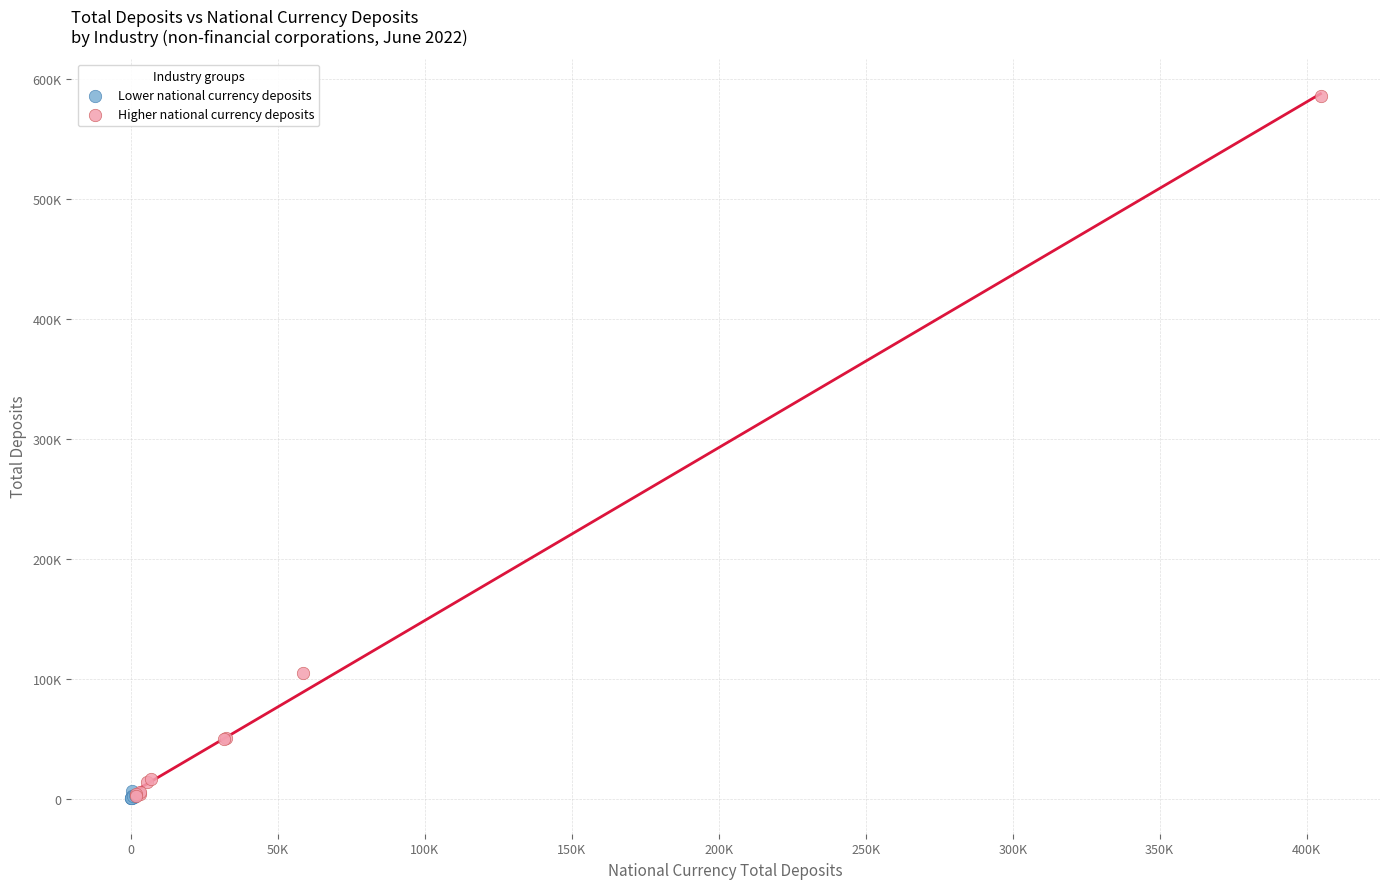

What are all the series names shown in the legend?

Lower national currency deposits, Higher national currency deposits